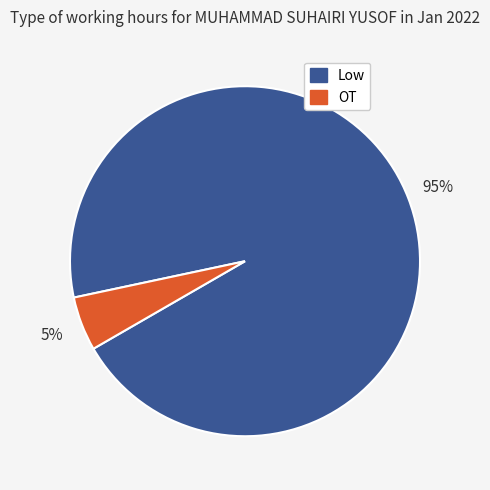

Combined, do OT and Low account for over 50%?

Yes